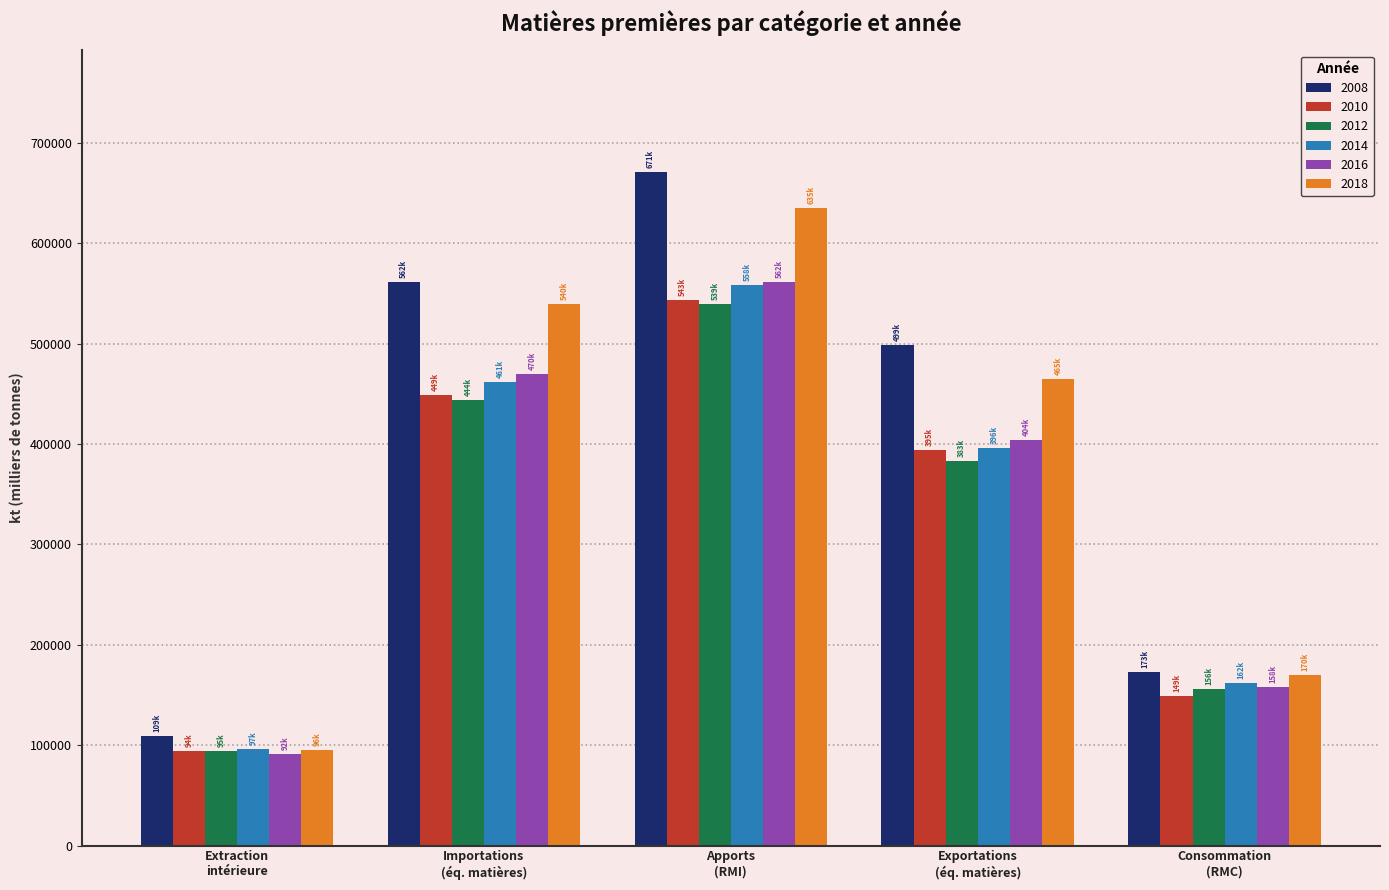

How many categories are shown in the chart?

5